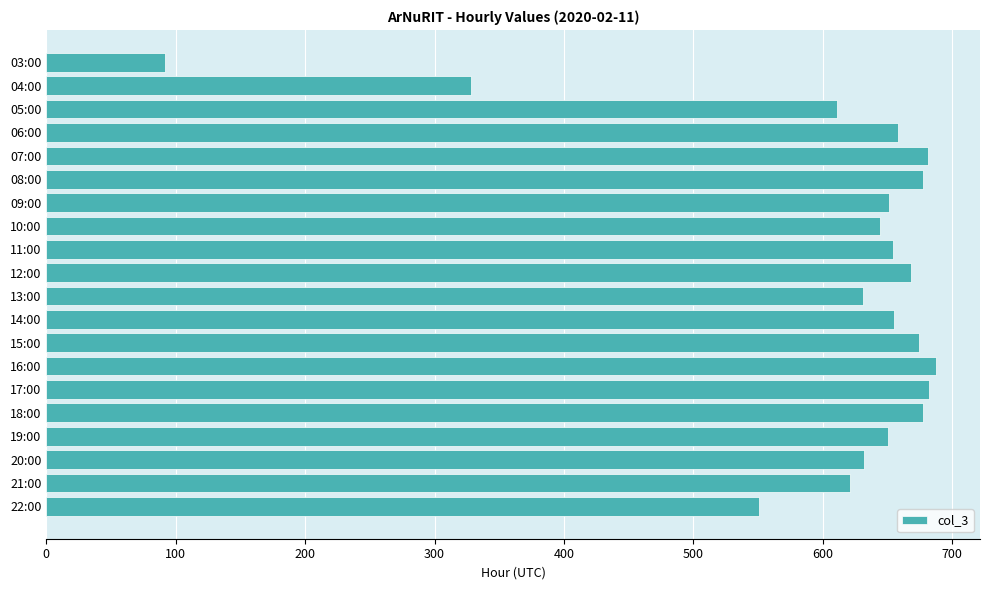

What is the label of the 15th bar from the top?

17:00